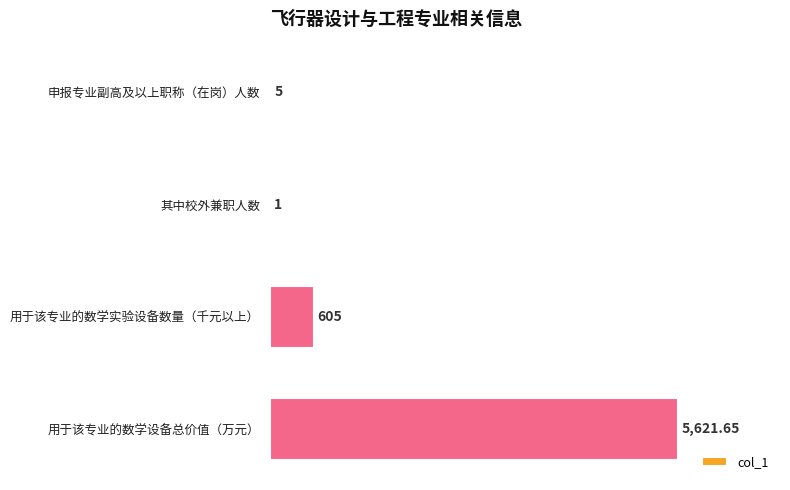

Are the bars grouped side by side (vs. stacked)?

No